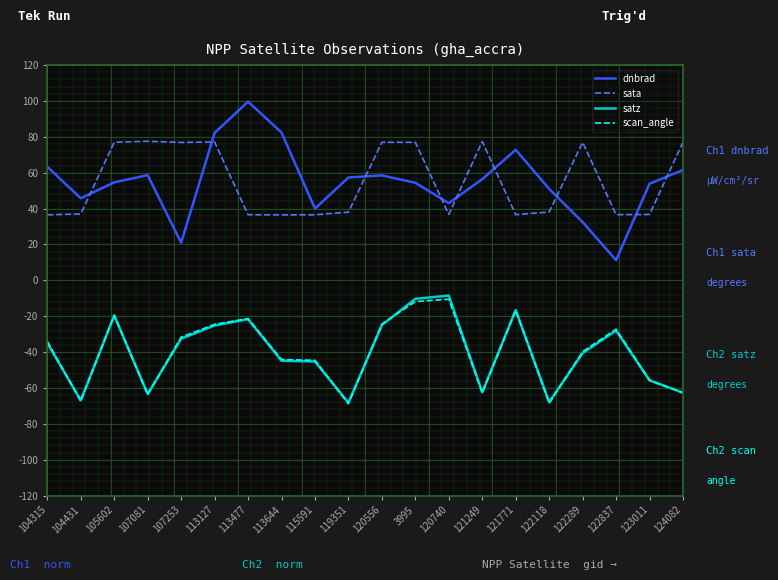

True or false: scan_angle and dnbrad cross at least once.

False